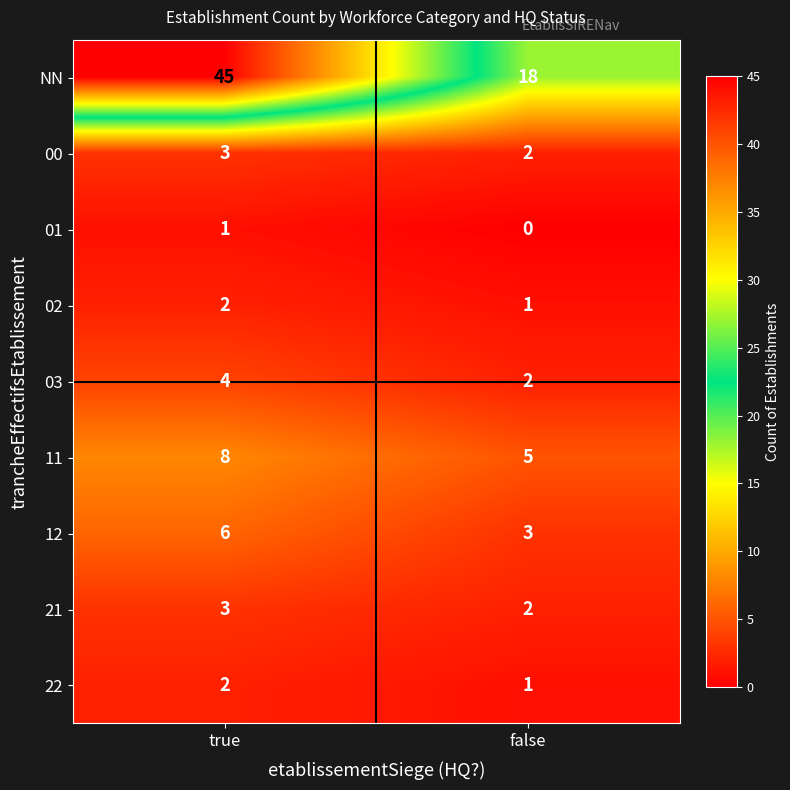

Which series changed the most between true and false?

NN